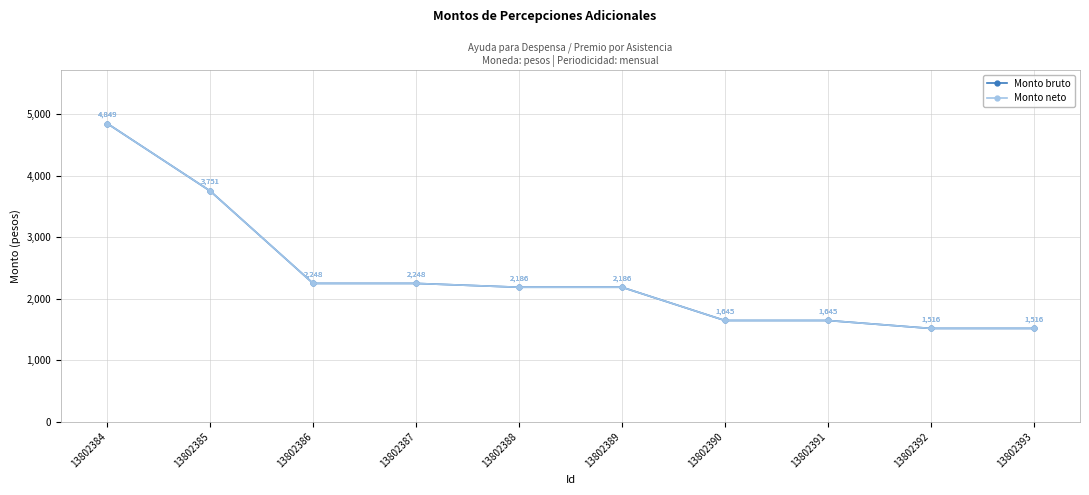

Between 13802386 and 13802389, which series saw the biggest shift?

Monto bruto